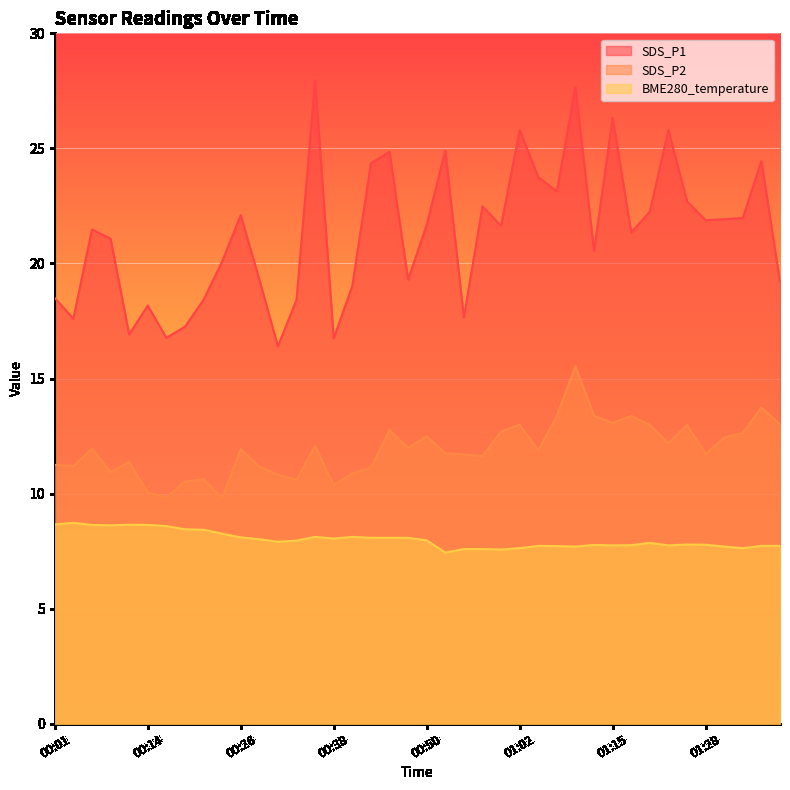

True or false: SDS_P2 and BME280_temperature intersect in this chart.

False